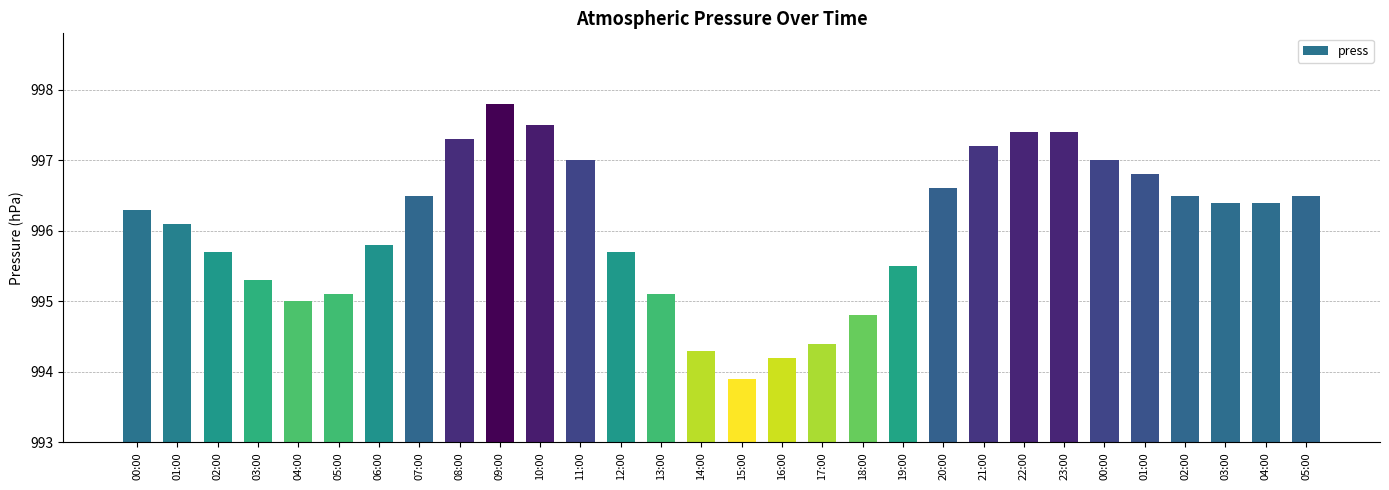

The value at 02:00 is 634.3. True or false?

False